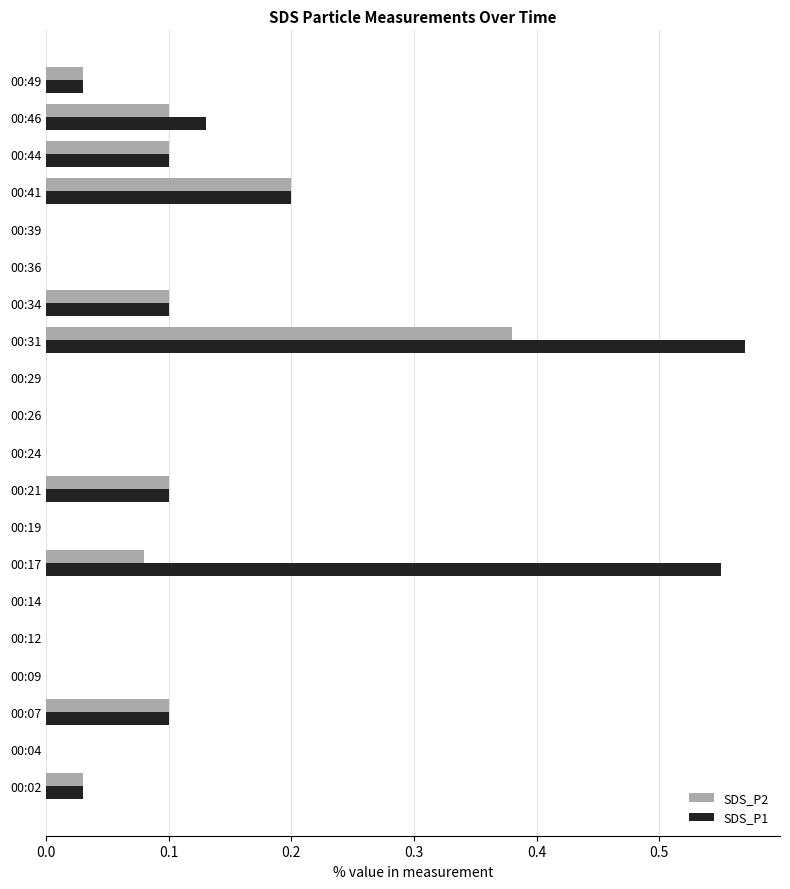

Is it true that SDS_P2 equals -0.1 at 00:14?

False